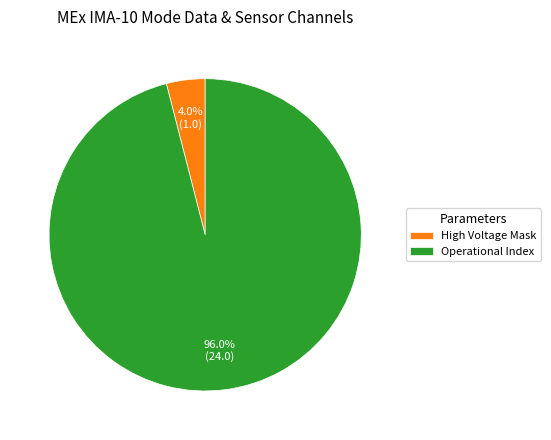

Is it true that High Voltage Mask is 14% of the pie?

False